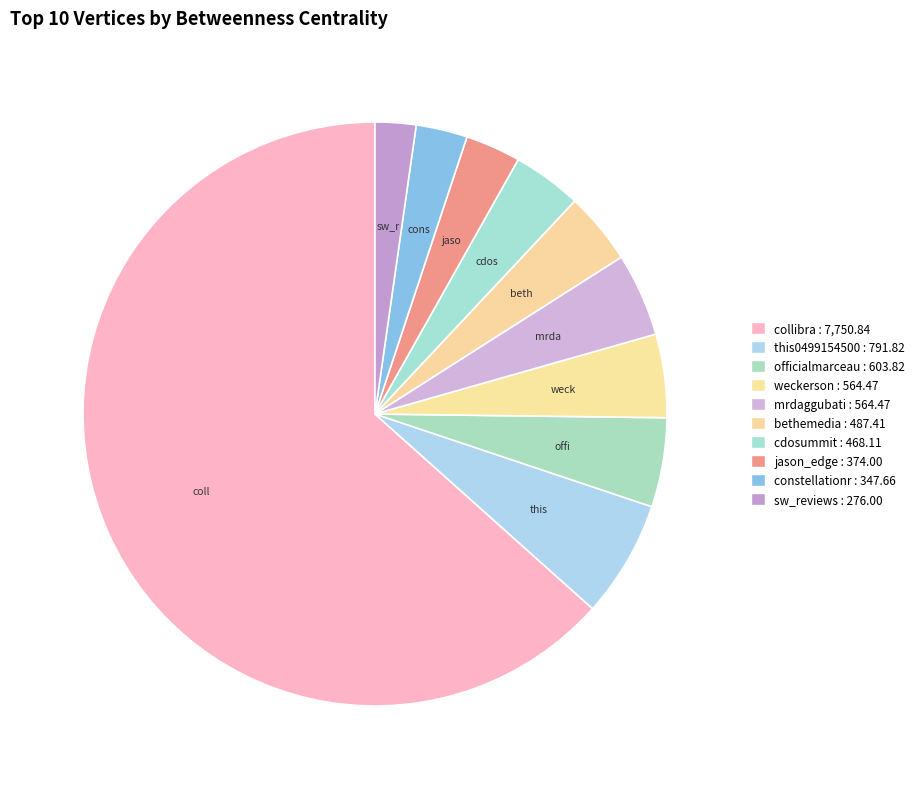

Does collibra represent more than half of the total?

Yes